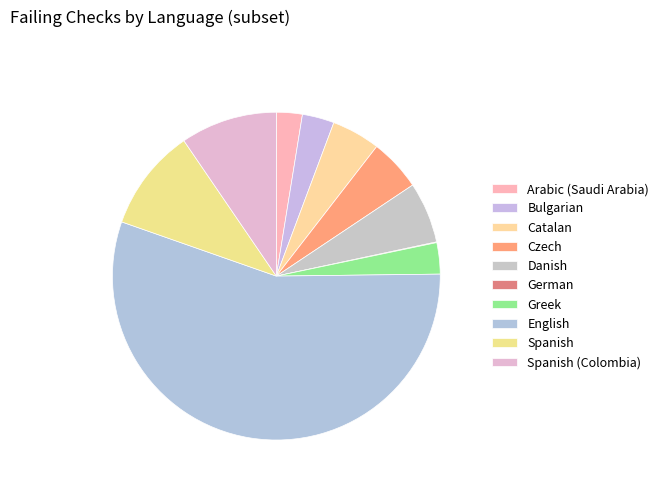

True or false: Spanish (Colombia) accounts for 23% of the total.

False